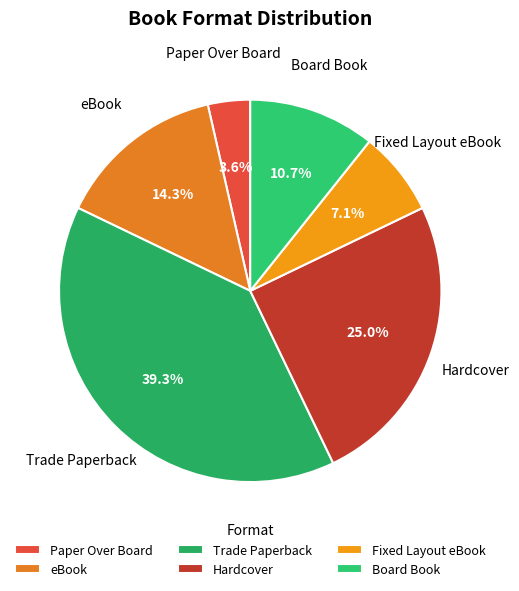

Is there a majority slice in this chart?

No